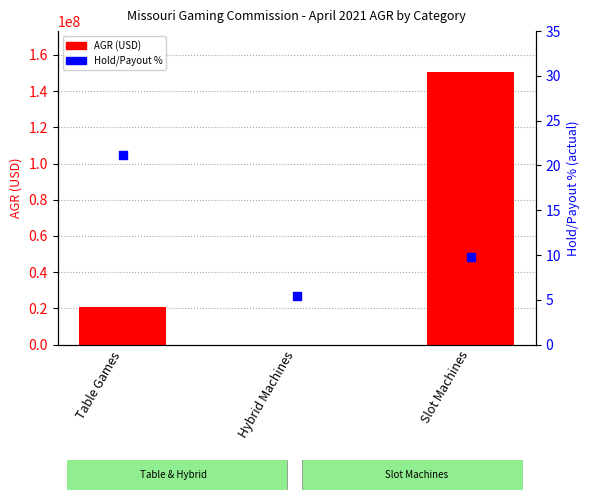

Which series contains the lowest Y value?

Hold/Payout %